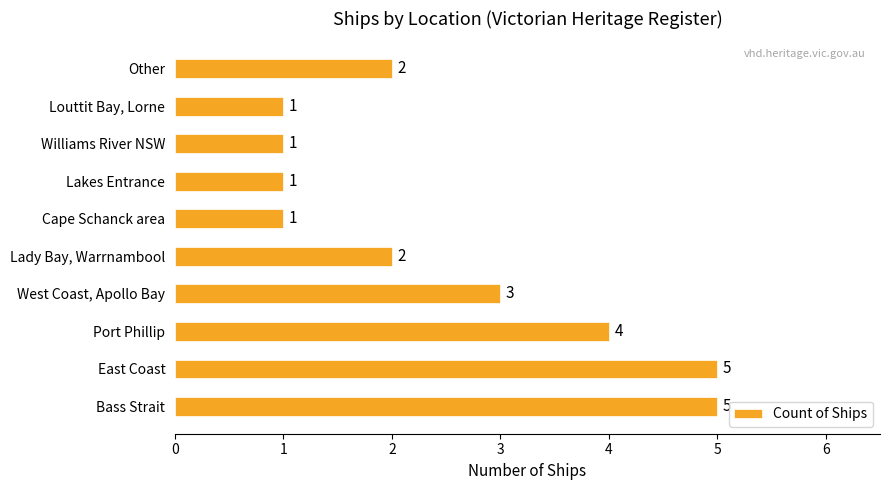

Is it true that the value at Lady Bay, Warrnambool is 1?

False